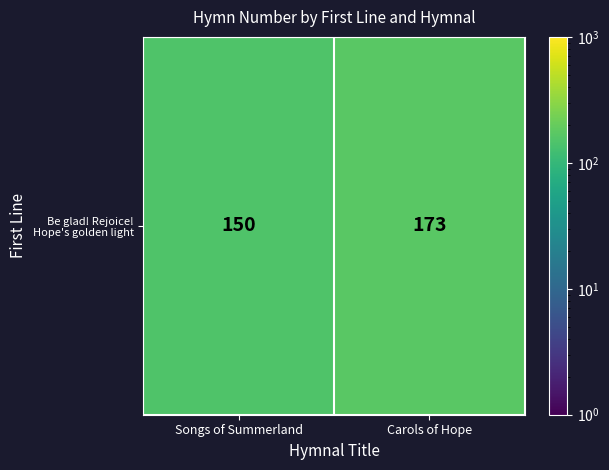

The chart shows a value of 35 at Songs of Summerland. True or false?

False